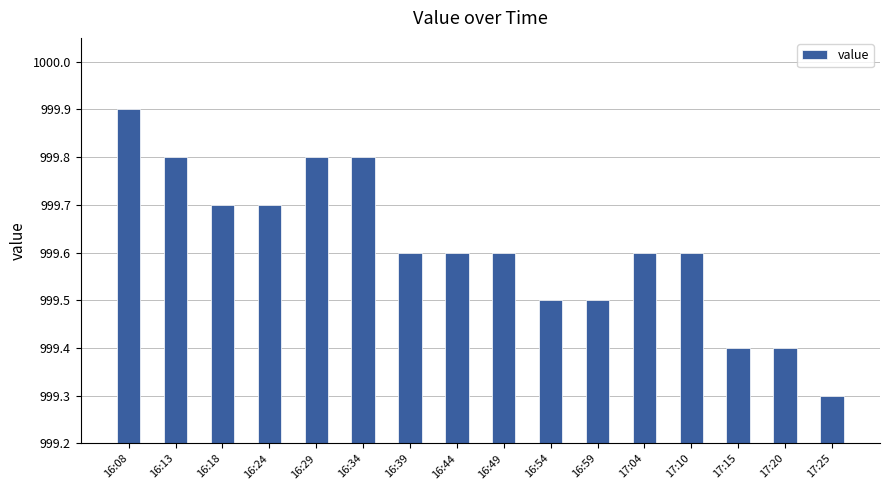

Where is the data nearest to the value 999?

17:25